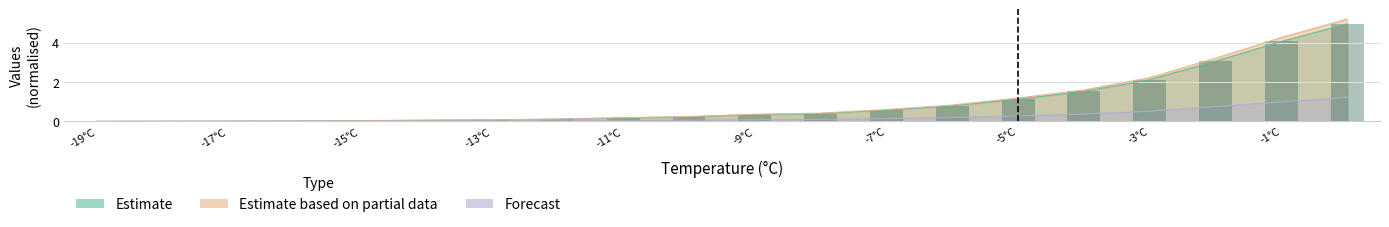

What is the difference between the highest and lowest values at -5°C?

0.9